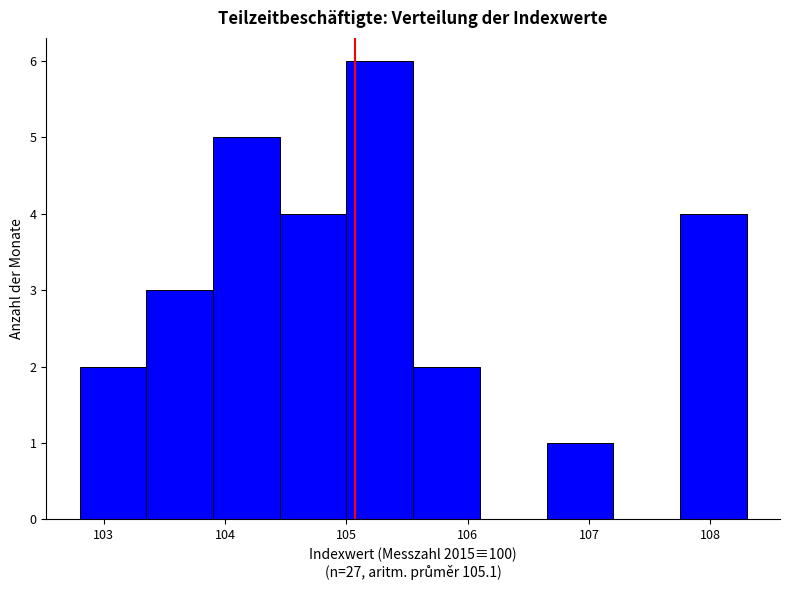

Reading left to right, transcribe this chart: for each bar, give the range it covers on the x-axis and its height. Neither the bar edges nor the heights are printed on the chart, so give them approximately, as read against the axes.

102.80 to 103.35: 2
103.35 to 103.90: 3
103.90 to 104.45: 5
104.45 to 105.00: 4
105.00 to 105.55: 6
105.55 to 106.10: 2
106.10 to 106.65: 0
106.65 to 107.20: 1
107.20 to 107.75: 0
107.75 to 108.30: 4